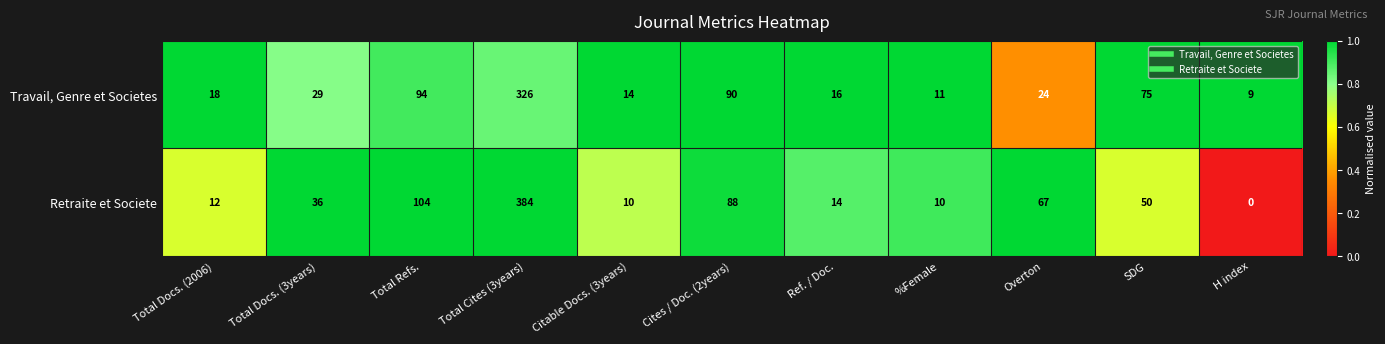

Rank the series at Citable Docs. (3years) from highest to lowest value.

Travail, Genre et Societes, Retraite et Societe